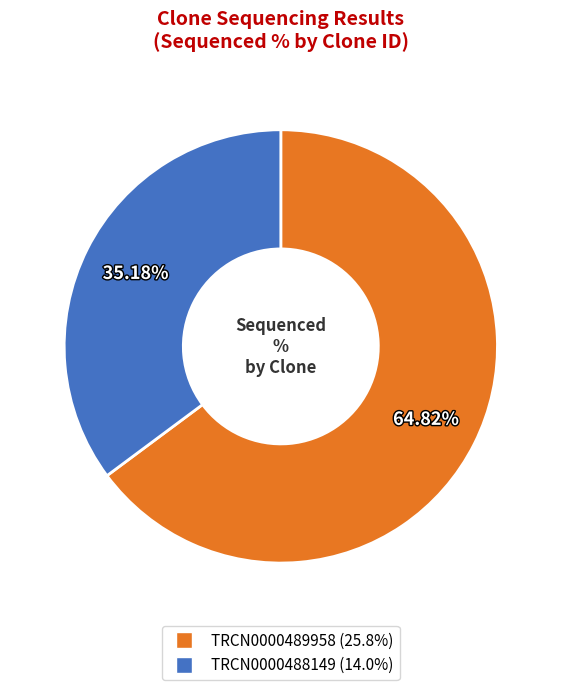

The TRCN0000488149 slice represents 35% of the pie. True or false?

True